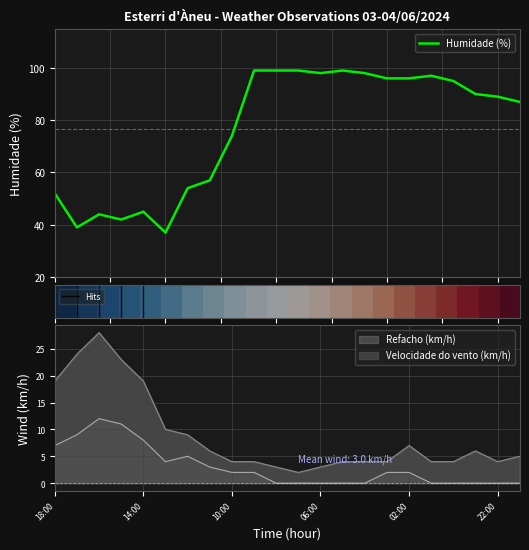

Reading left to right, list all the values displayed in this chart.

Humidade (%): 52	39	44	42	45	37	54	57	74	99	99	99	98	99	98	96	96	97	95	90	89	87
Refacho (km/h): 19	24	28	23	19	10	9	6	4	4	3	2	3	4	4	4	7	4	4	6	4	5
Velocidade do vento (km/h): 7	9	12	11	8	4	5	3	2	2	0	0	0	0	0	2	2	0	0	0	0	0